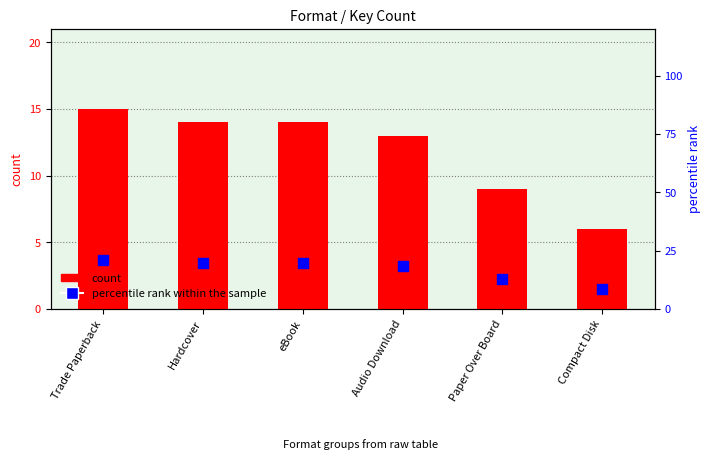

At how many categories does at least one series exceed 6?

6